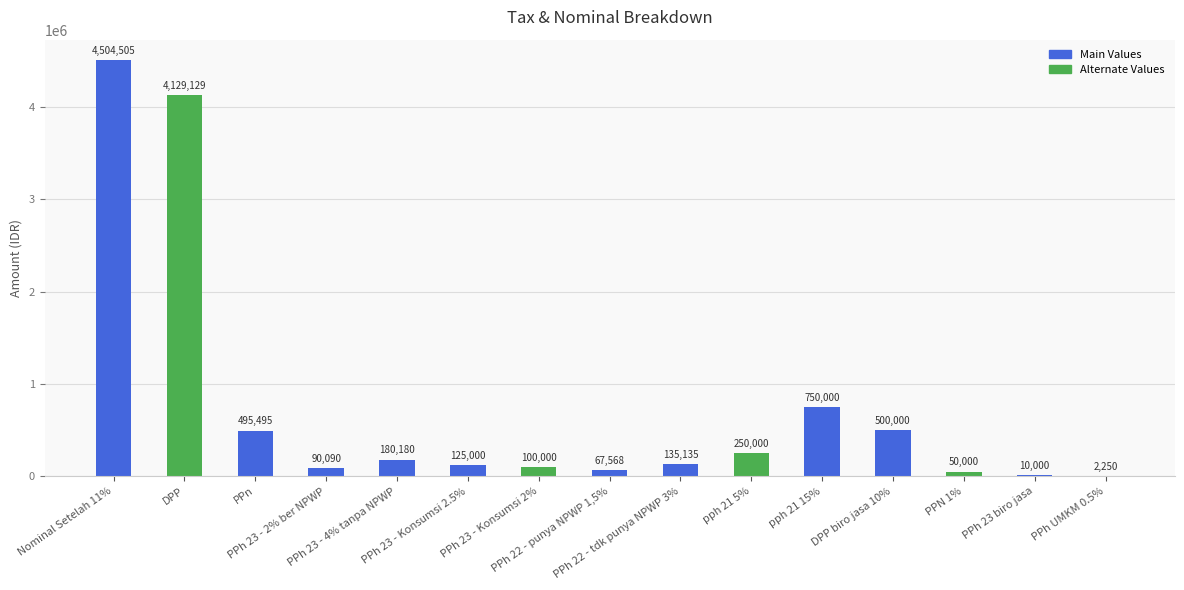

Are the bars horizontal?

No